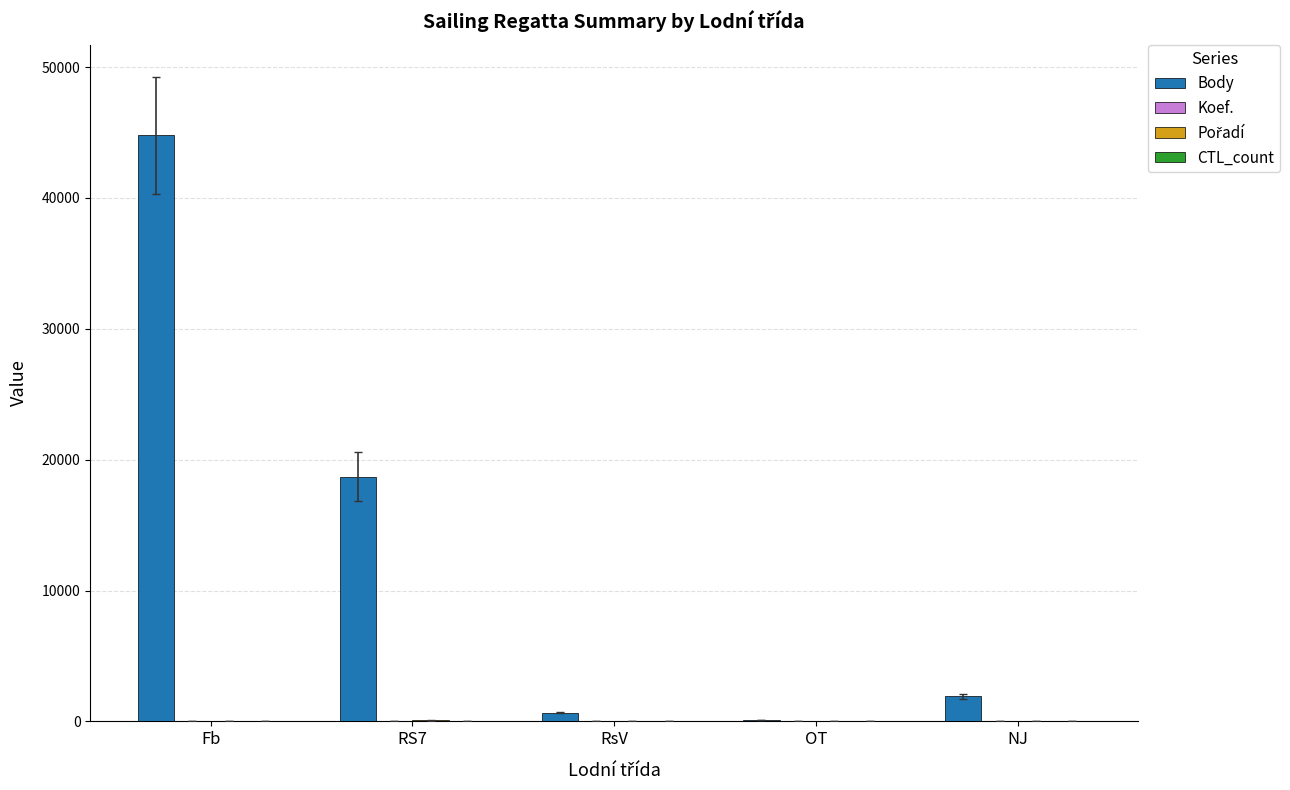

Which series has the largest total across all categories?

Body